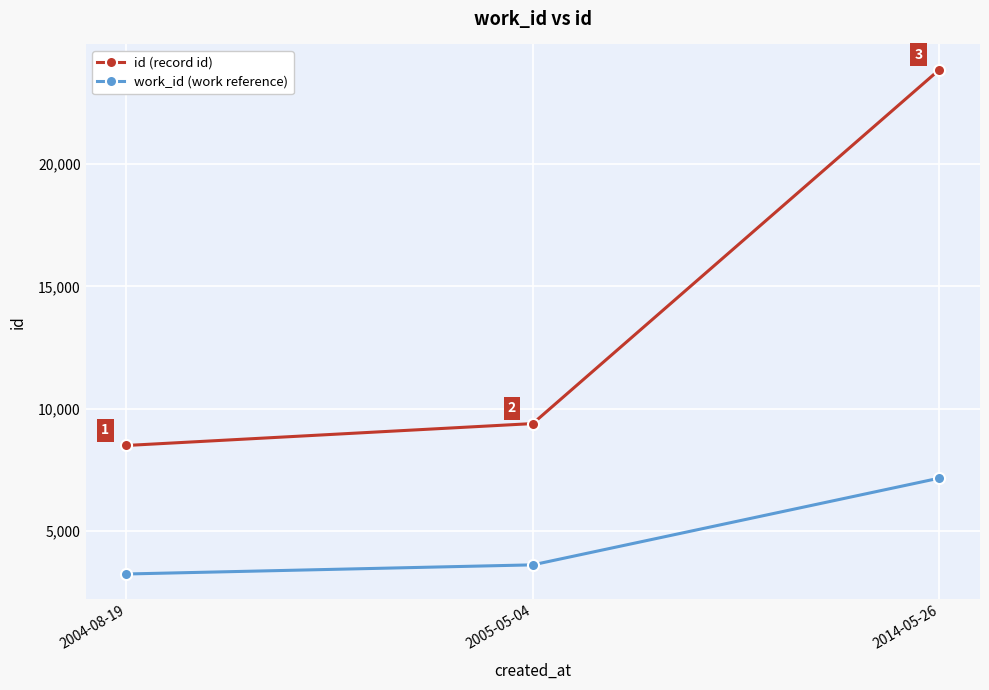

Reading left to right, transcribe all the data shown in this chart.

id (record id): 8498	9394	23863
work_id (work reference): 3244	3618	7163